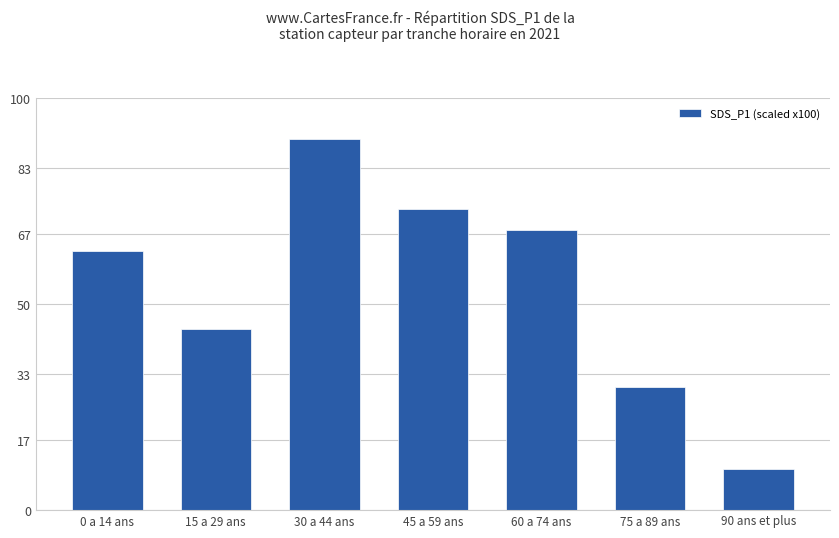

Which category has the lowest value across all series?

90 ans et plus